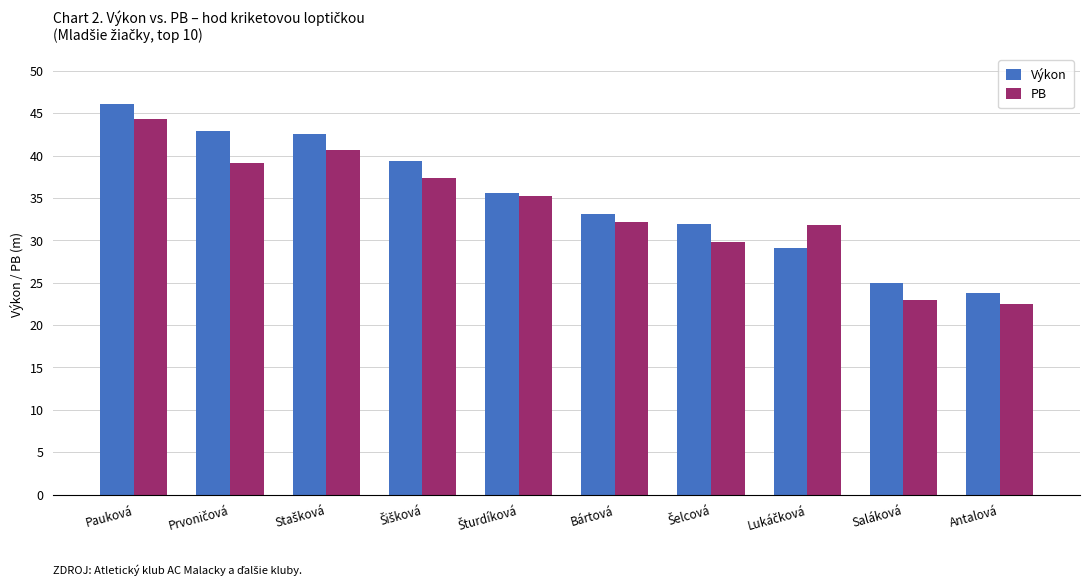

What are all the series names shown in the legend?

Výkon, PB